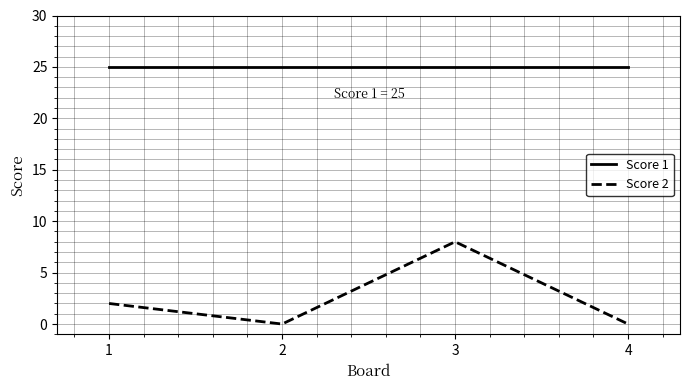

What is the maximum value for Score 1?

25